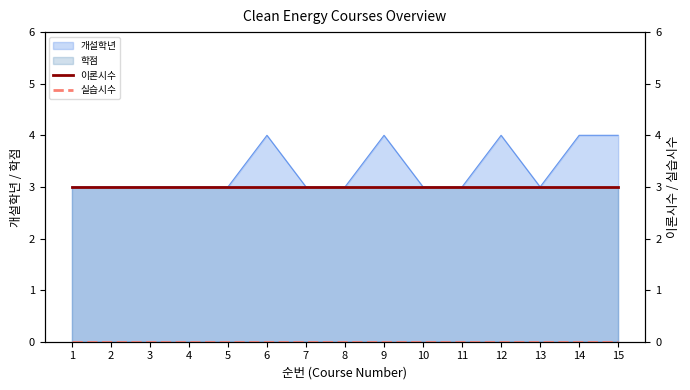

True or false: 실습시수 has more than 2 interior local peaks.

False